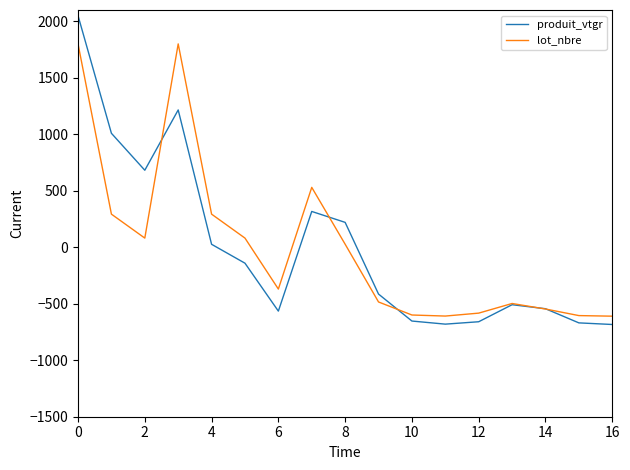

What is the highest value of the lot_nbre series?

1800.0